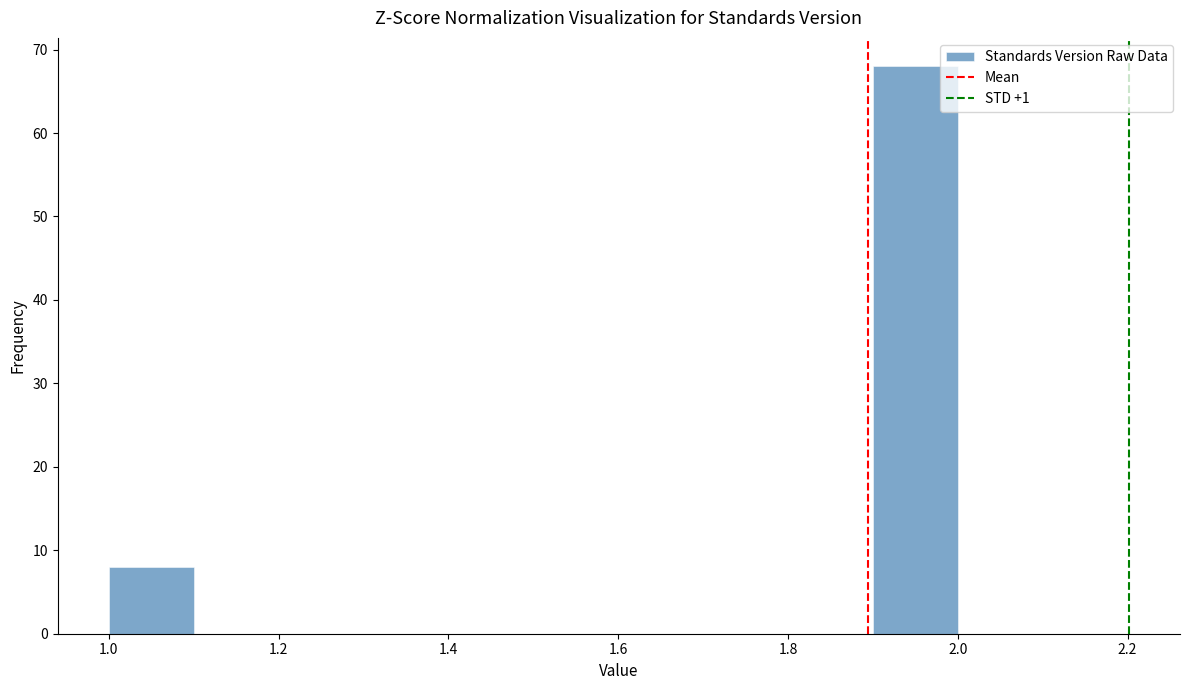

Reading left to right, list every bar in this chart as the range it spans on the x-axis followed by its height. The values are not printed on the chart, so give them approximately, as read against the axis.

1.0 to 1.1: 8
1.1 to 1.2: 0
1.2 to 1.3: 0
1.3 to 1.4: 0
1.4 to 1.5: 0
1.5 to 1.6: 0
1.6 to 1.7: 0
1.7 to 1.8: 0
1.8 to 1.9: 0
1.9 to 2.0: 68